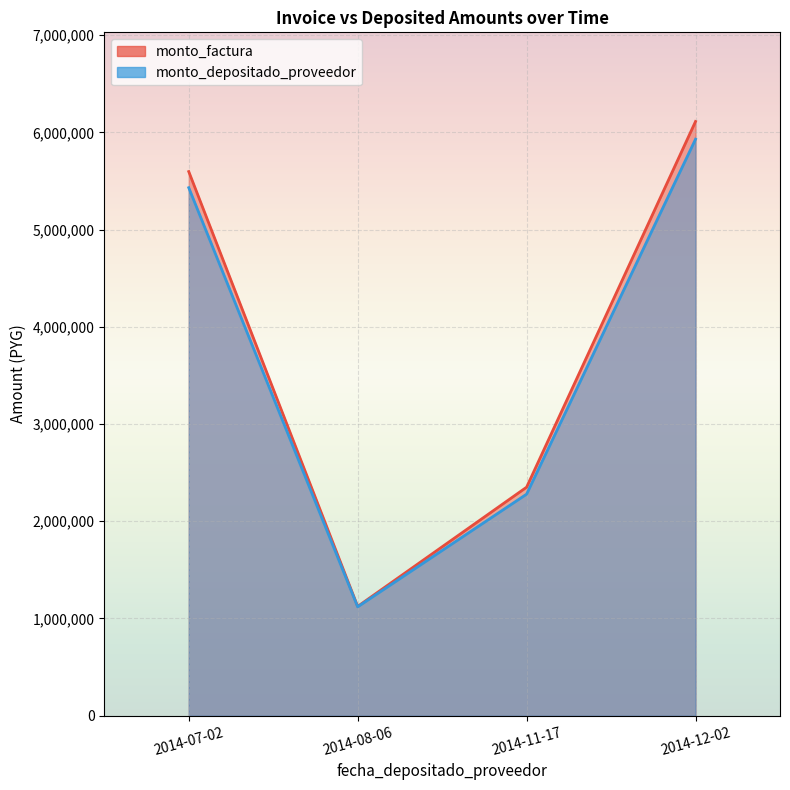

How many series are shown in this chart?

2